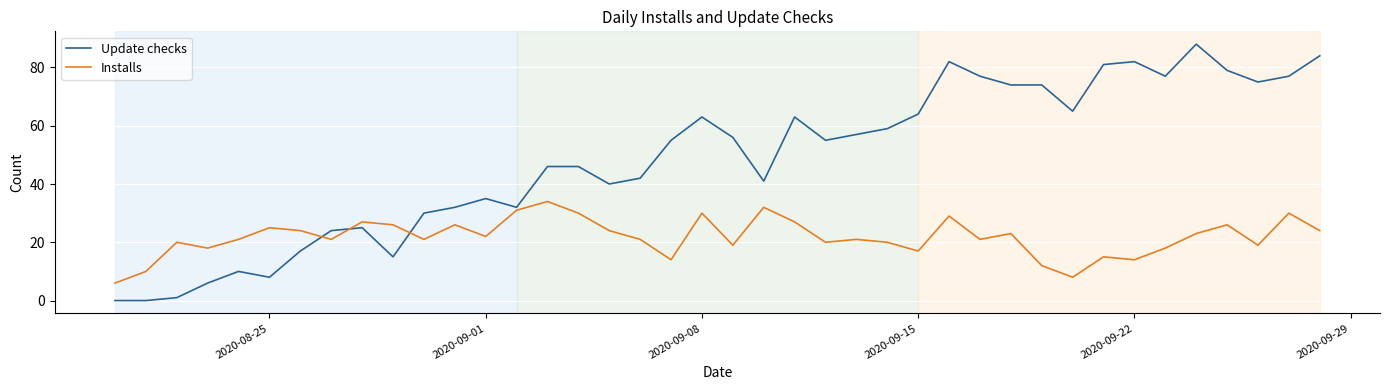

Reading left to right, what are all the values shown in this chart?

Update checks: 0	0	1	6	10	8	17	24	25	15	30	32	35	32	46	46	40	42	55	63	56	41	63	55	57	59	64	82	77	74	74	65	81	82	77	88	79	75	77	84
Installs: 6	10	20	18	21	25	24	21	27	26	21	26	22	31	34	30	24	21	14	30	19	32	27	20	21	20	17	29	21	23	12	8	15	14	18	23	26	19	30	24